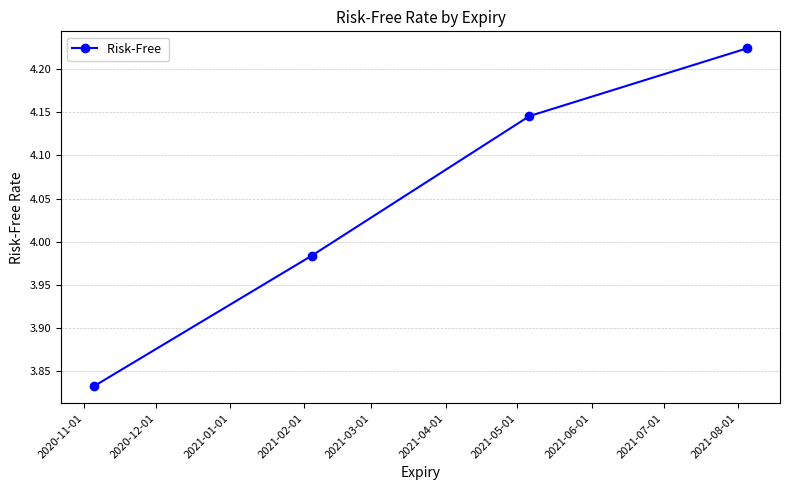

True or false: there are more than 1 points higher than both neighbors.

False